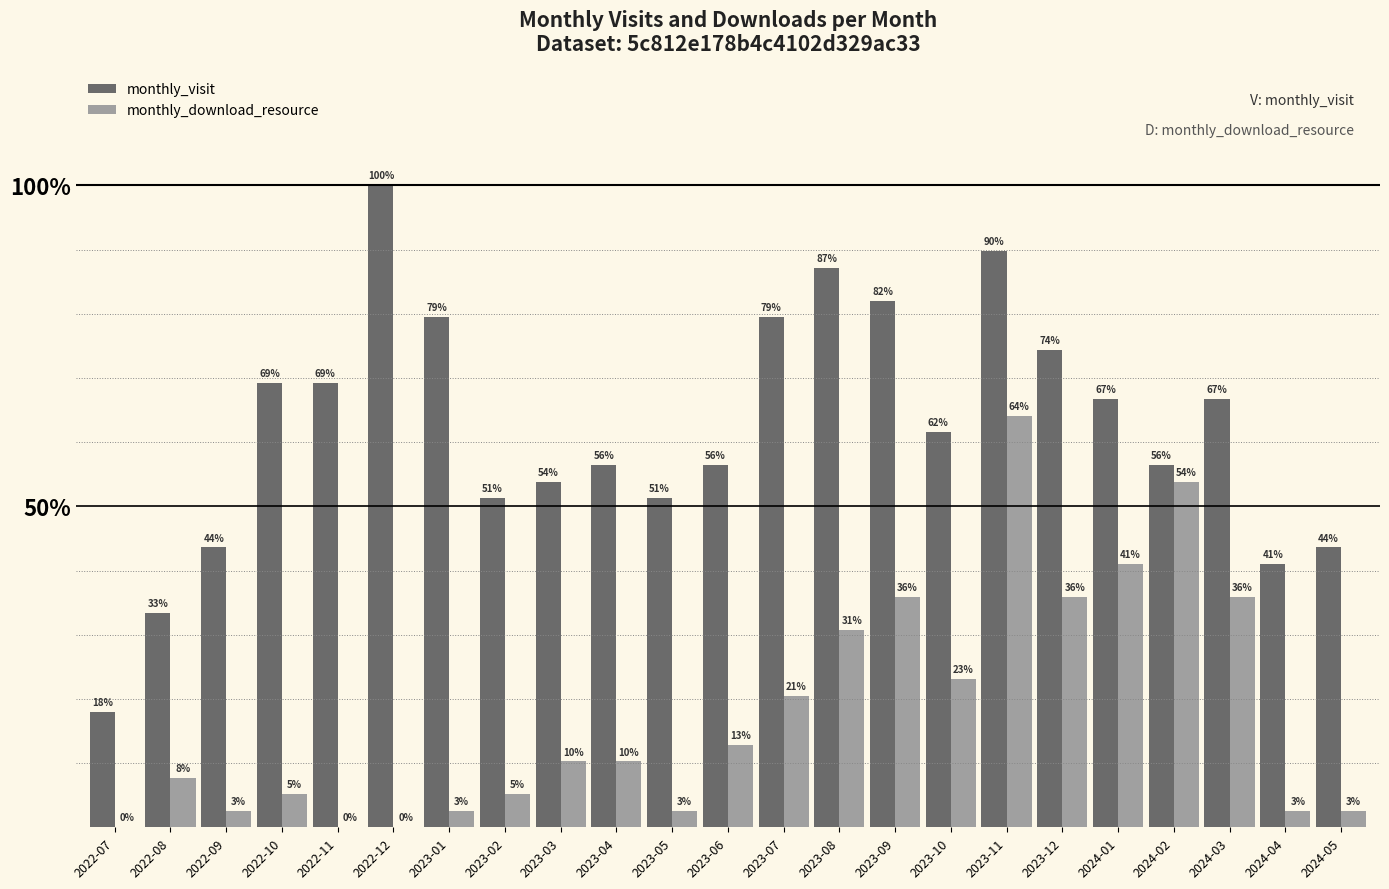

Reading left to right, list all the values displayed in this chart.

monthly_visit: 2022-07=7	2022-08=13	2022-09=17	2022-10=27	2022-11=27	2022-12=39	2023-01=31	2023-02=20	2023-03=21	2023-04=22	2023-05=20	2023-06=22	2023-07=31	2023-08=34	2023-09=32	2023-10=24	2023-11=35	2023-12=29	2024-01=26	2024-02=22	2024-03=26	2024-04=16	2024-05=17
monthly_download_resource: 2022-07=0	2022-08=3	2022-09=1	2022-10=2	2022-11=0	2022-12=0	2023-01=1	2023-02=2	2023-03=4	2023-04=4	2023-05=1	2023-06=5	2023-07=8	2023-08=12	2023-09=14	2023-10=9	2023-11=25	2023-12=14	2024-01=16	2024-02=21	2024-03=14	2024-04=1	2024-05=1